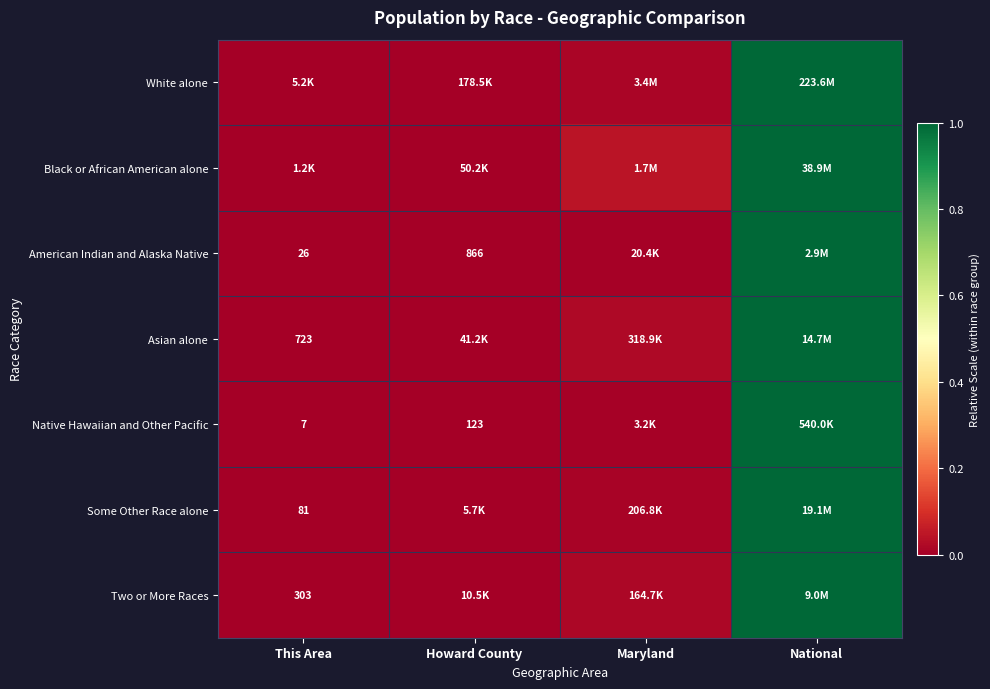

The value of White alone at Howard County is 0.0. True or false?

True